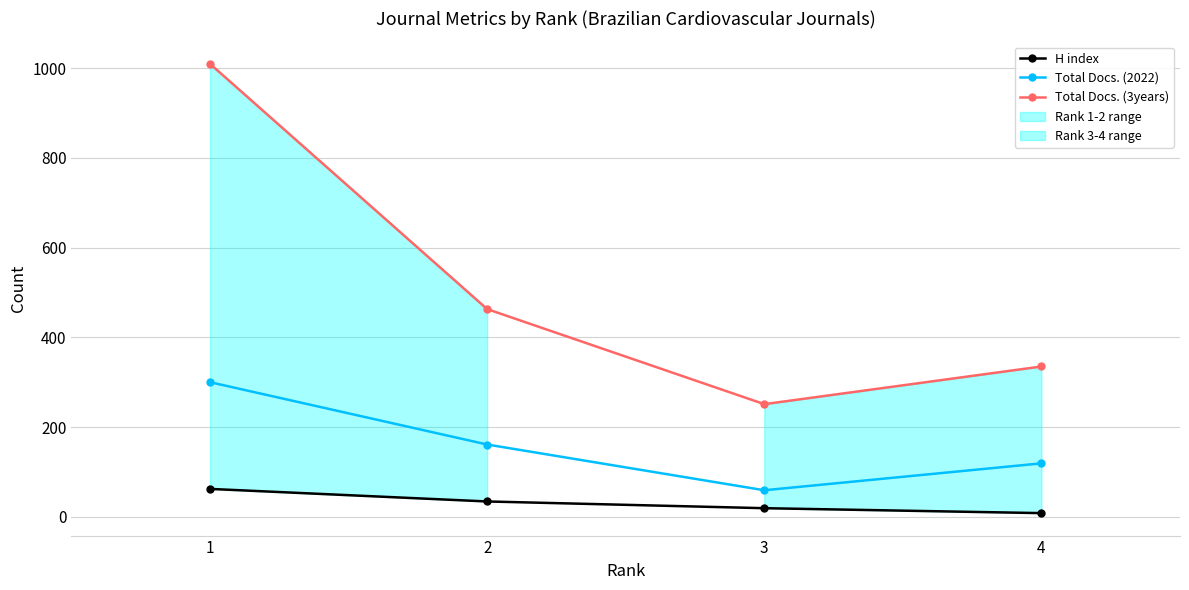

Does the chart have visible grid lines?

Yes